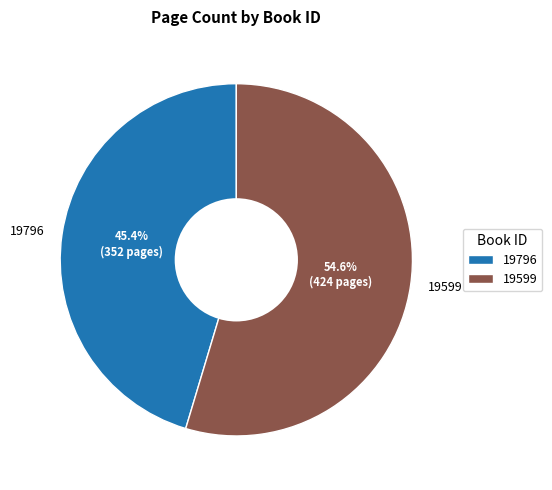

Which slice is the largest?

19599